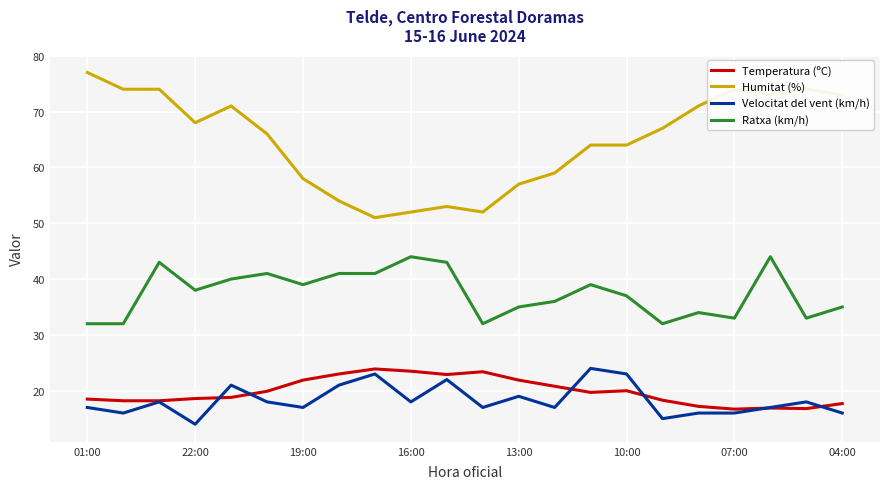

Is this an area chart (filled region under the line)?

No